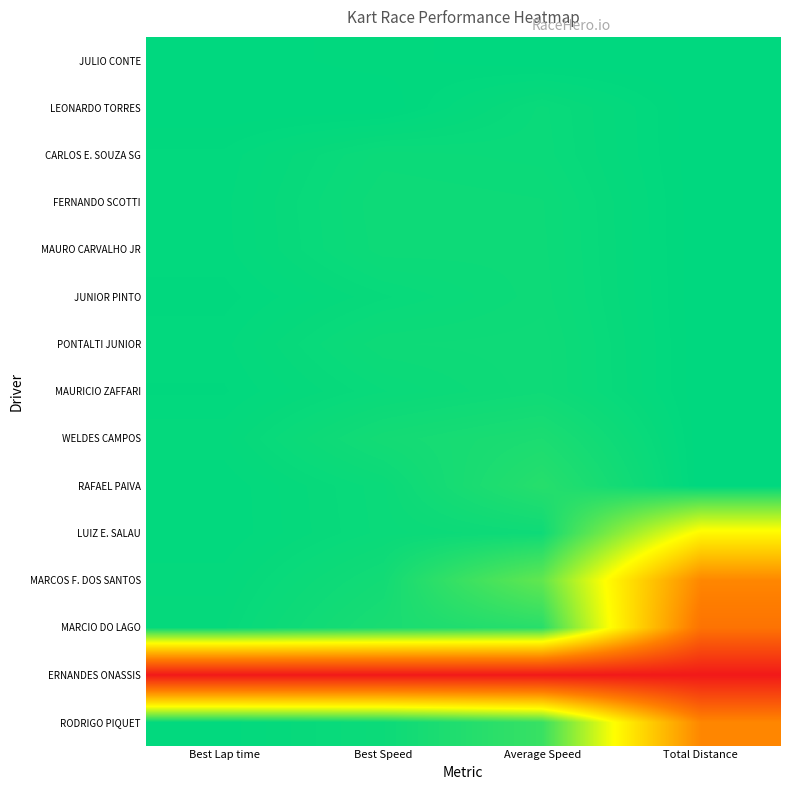

What is the difference between the highest and lowest values at Best Lap time?

1.0